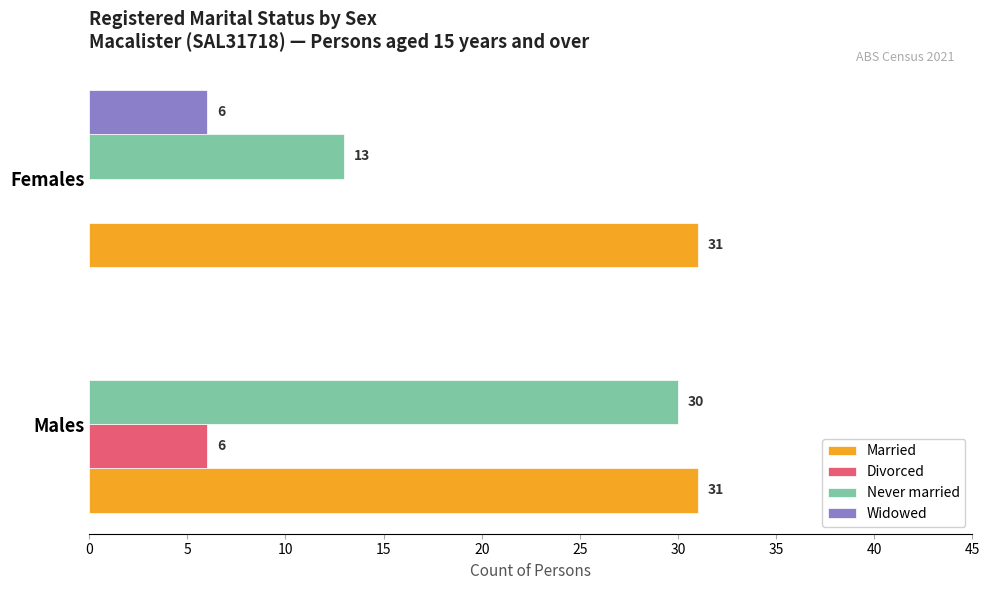

Between Males and Females, which series saw the biggest shift?

Never married